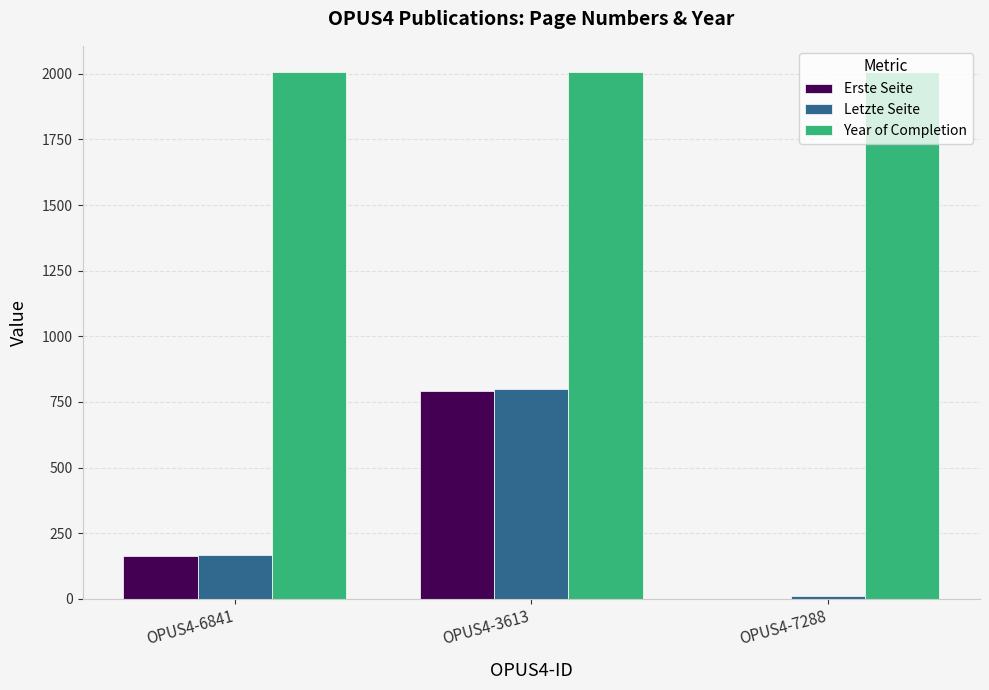

Which series has the largest total across all categories?

Year of Completion